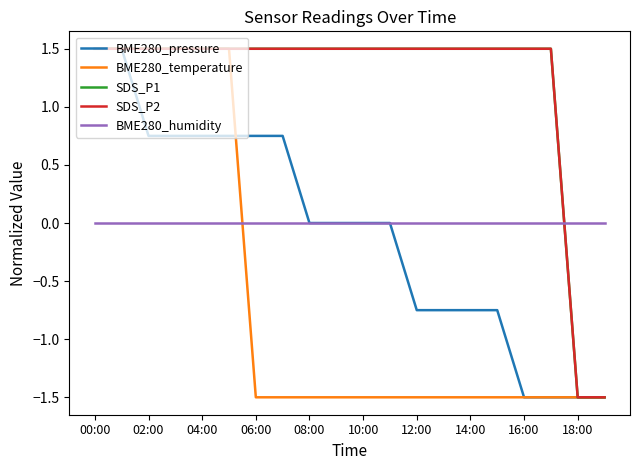

Does the chart have visible grid lines?

No